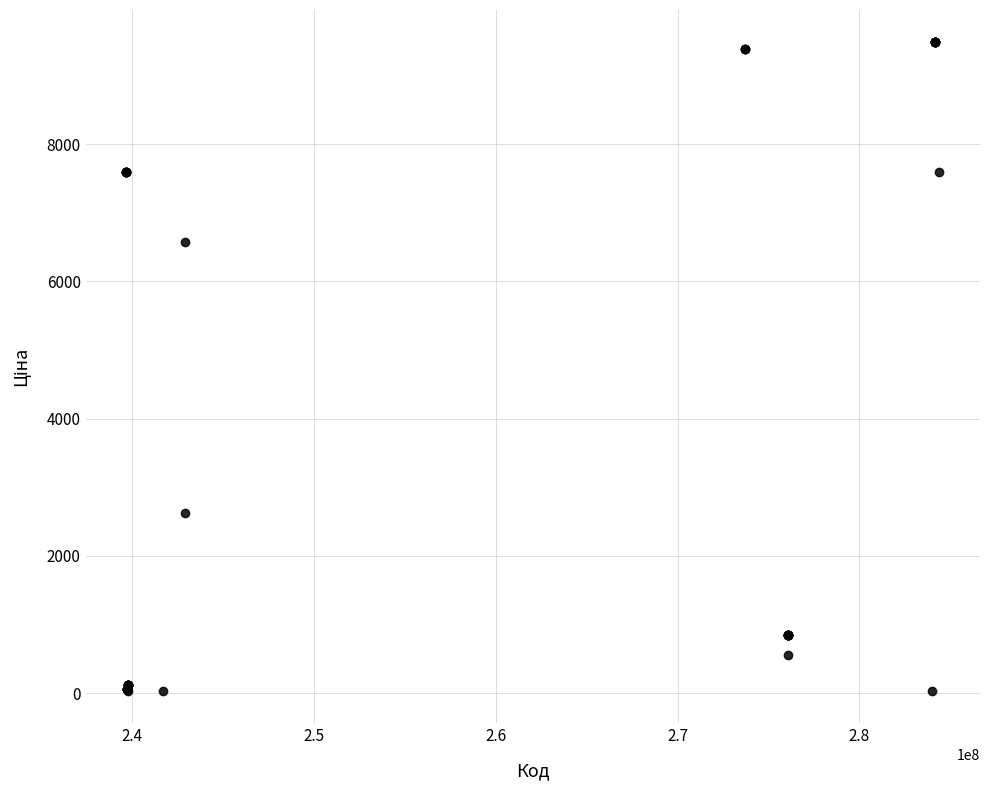

What Y value in the scatter plot is closest to 4756?

6568.8